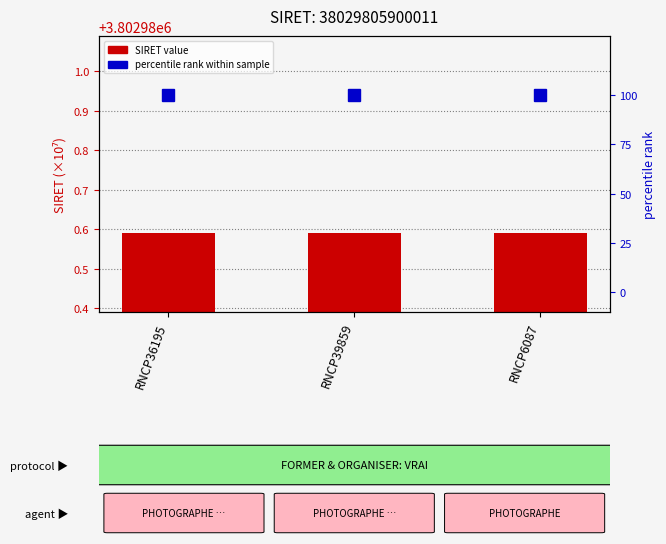

At which category does the chart reach its peak across all series?

RNCP36195